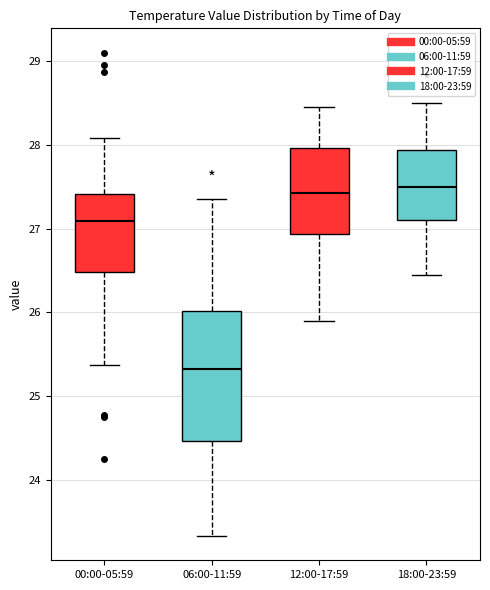

Reading left to right, transcribe this box plot: for each box, give where its median line is, the range the box spans, and where its two whiskers end, as read against the y-axis. The values are not printed on the chart, so give them approximately, as read against the axis.

00:00-05:59: median 27.1, box 26.5 to 27.4, whiskers 25.4 to 28.1
06:00-11:59: median 25.3, box 24.5 to 26.0, whiskers 23.3 to 27.4
12:00-17:59: median 27.4, box 26.9 to 28.0, whiskers 25.9 to 28.5
18:00-23:59: median 27.5, box 27.1 to 27.9, whiskers 26.5 to 28.5